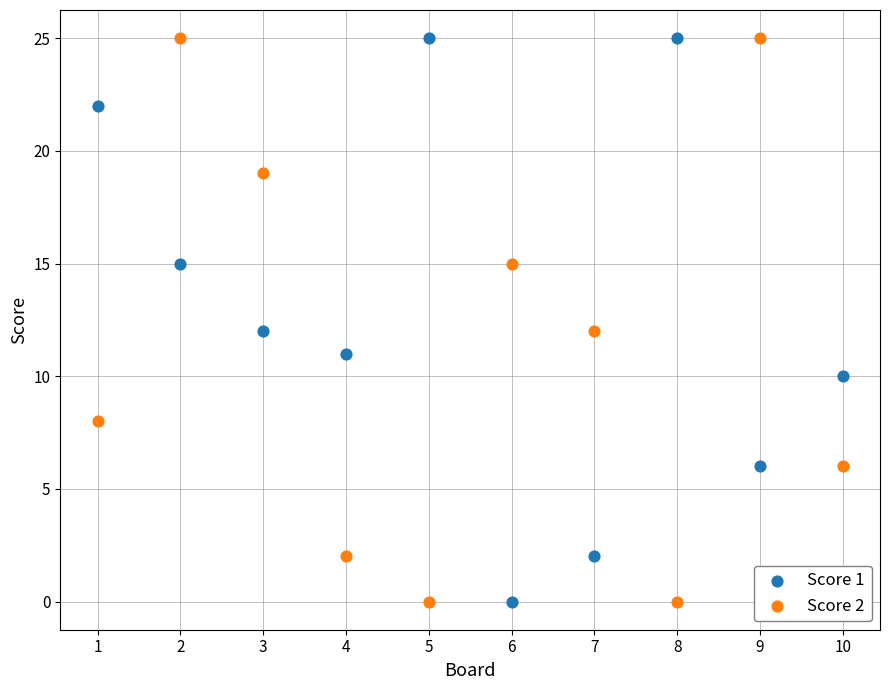

What are all the series names shown in the legend?

Score 1, Score 2